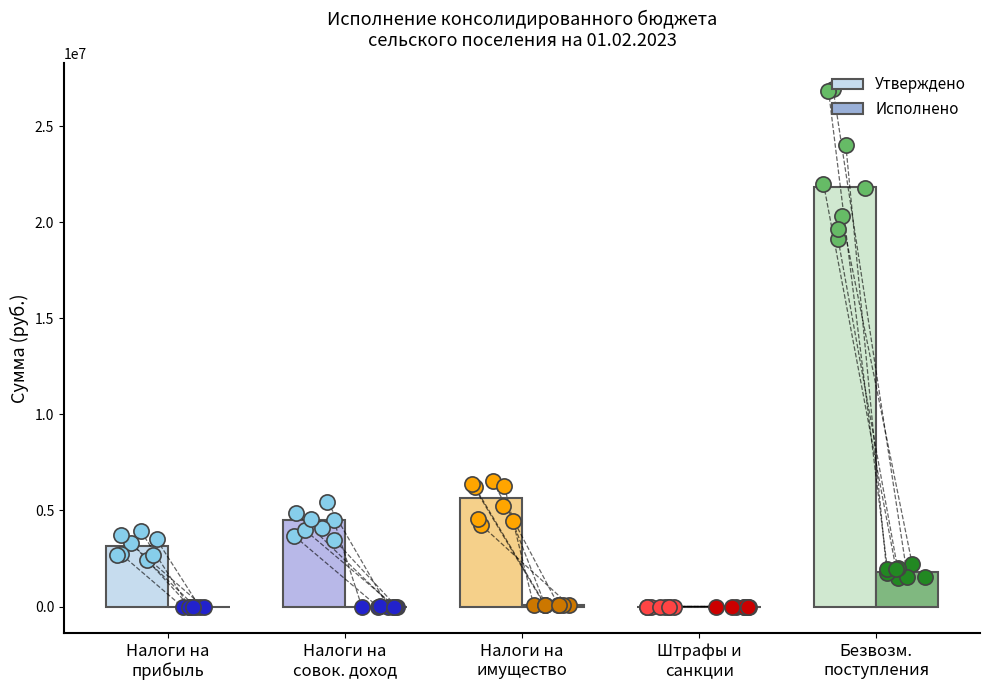

Which series has the largest Y range (max minus min)?

Утверждено